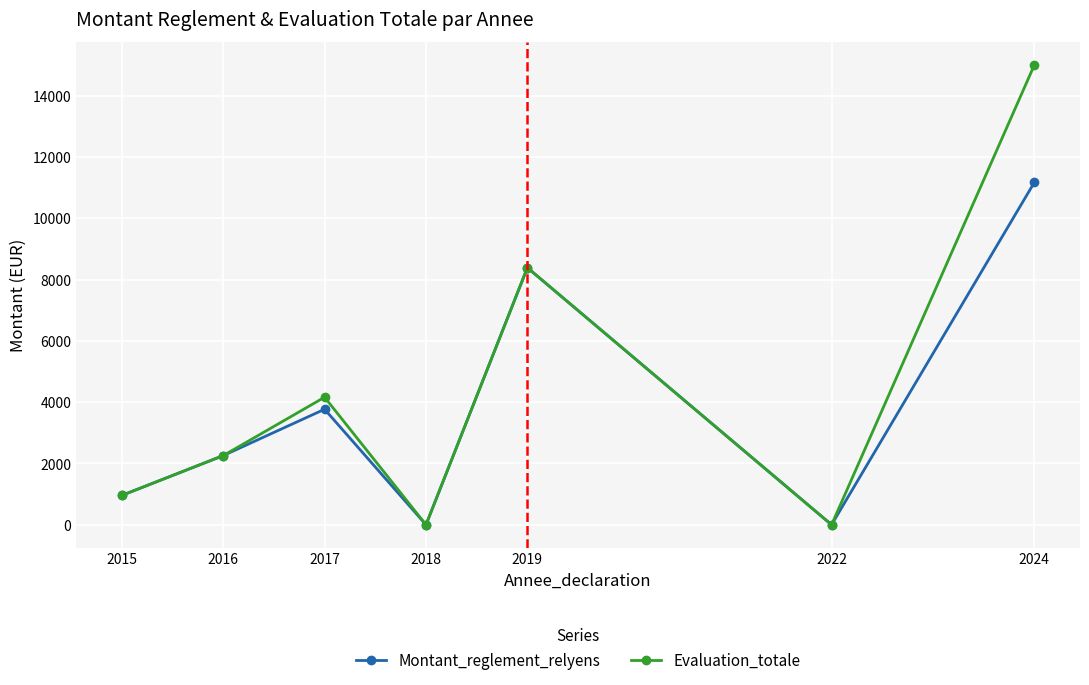

Which label corresponds to the largest value in the chart?

2024